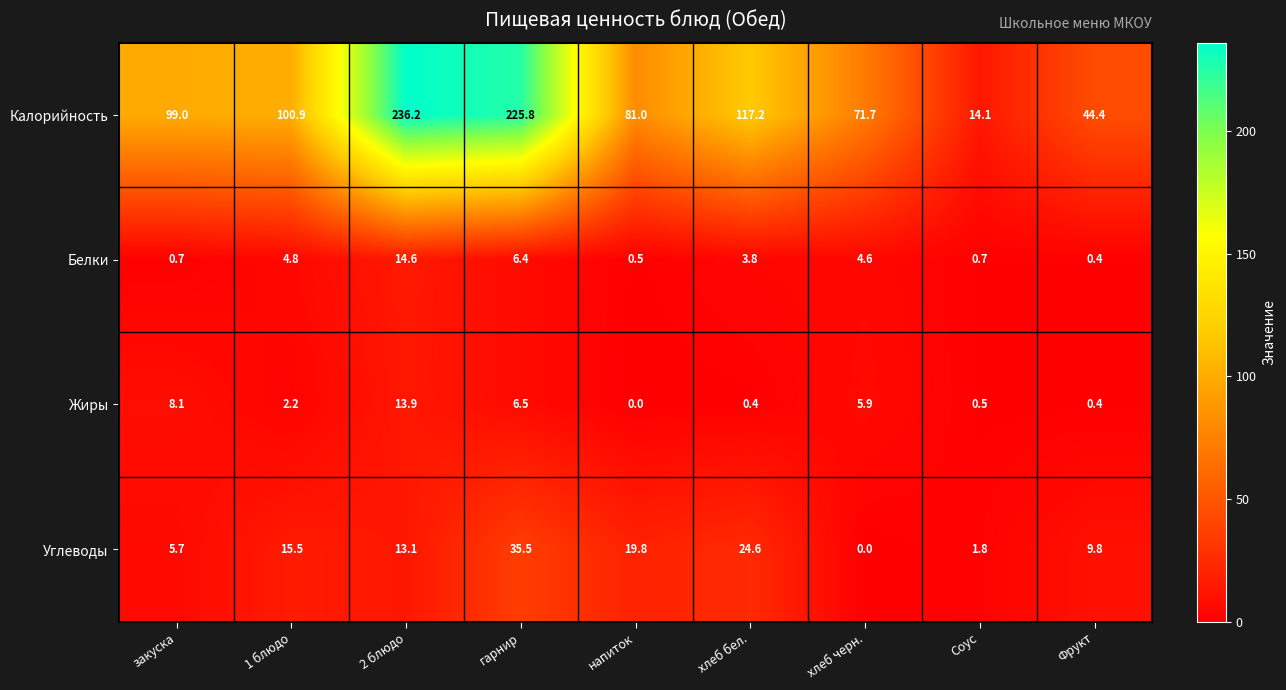

Is it true that Калорийность equals 16.8 at Фрукт?

False